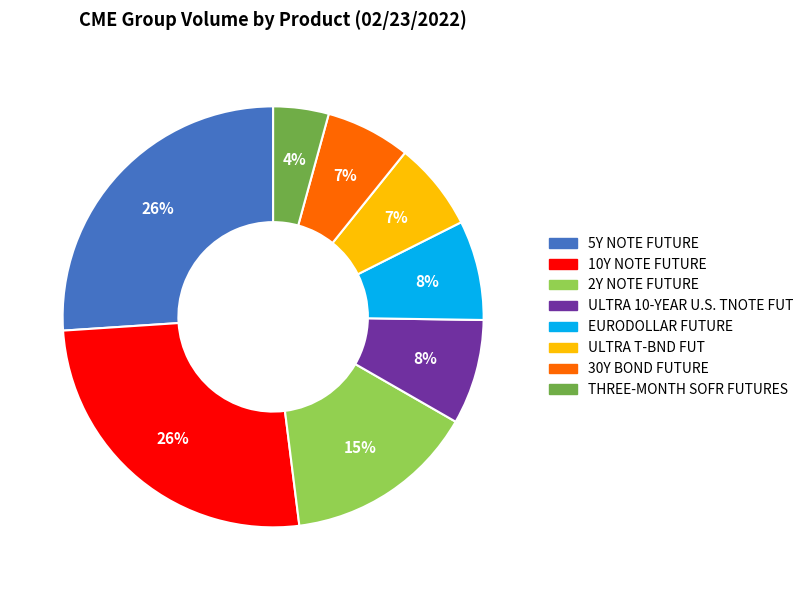

What percentage is the ULTRA T-BND FUT slice, to the nearest percent?

7%